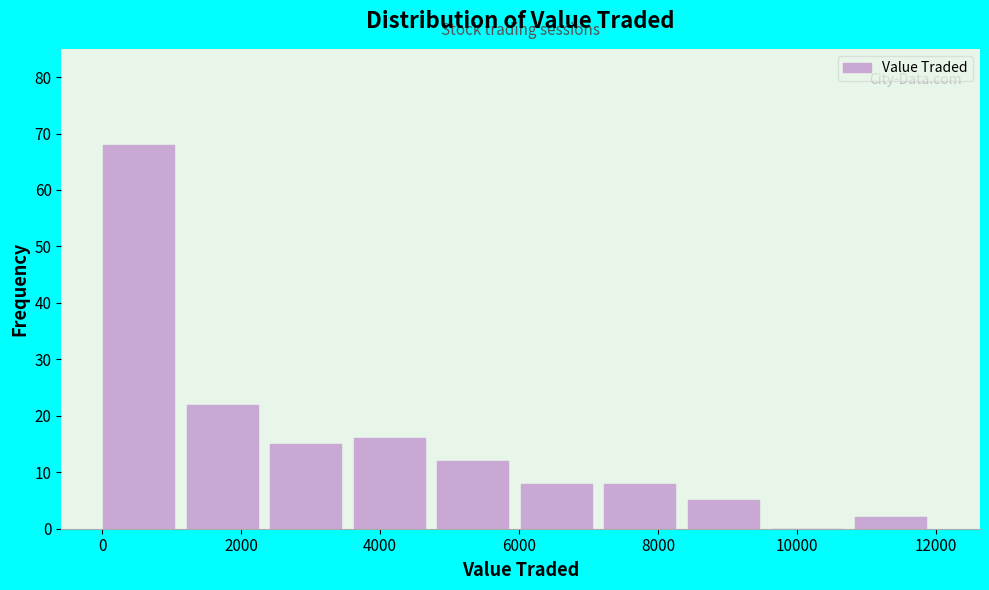

What is the height of the bar covering 3600 to 4800 on the x-axis? Neither the bar edges nor the heights are printed on the chart, so give them approximately, as read against the axes.

16